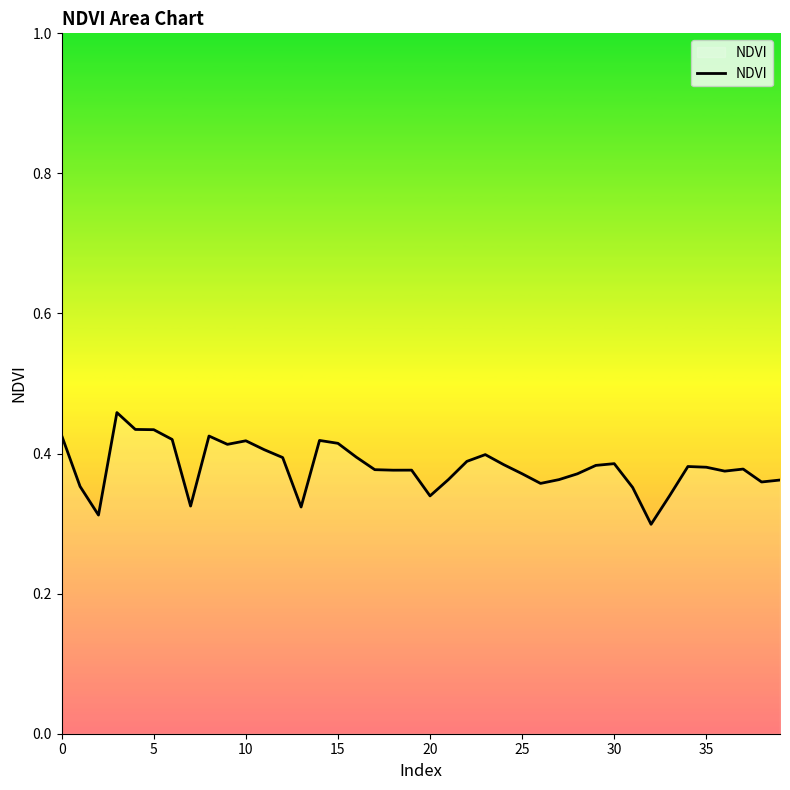

At which label is the value closest to 0?

32